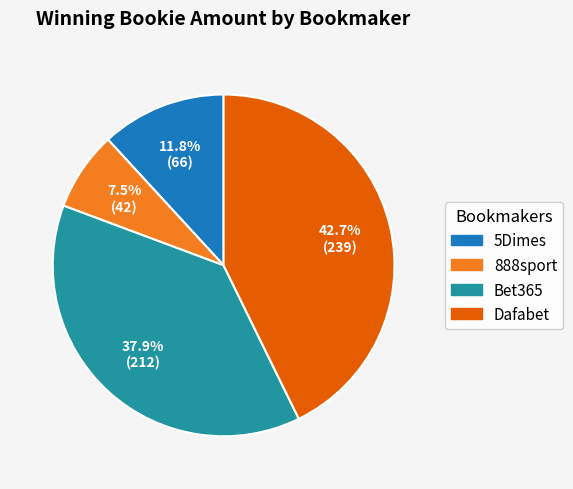

To the nearest percent, what is the combined percentage of Dafabet and Bet365?

81%